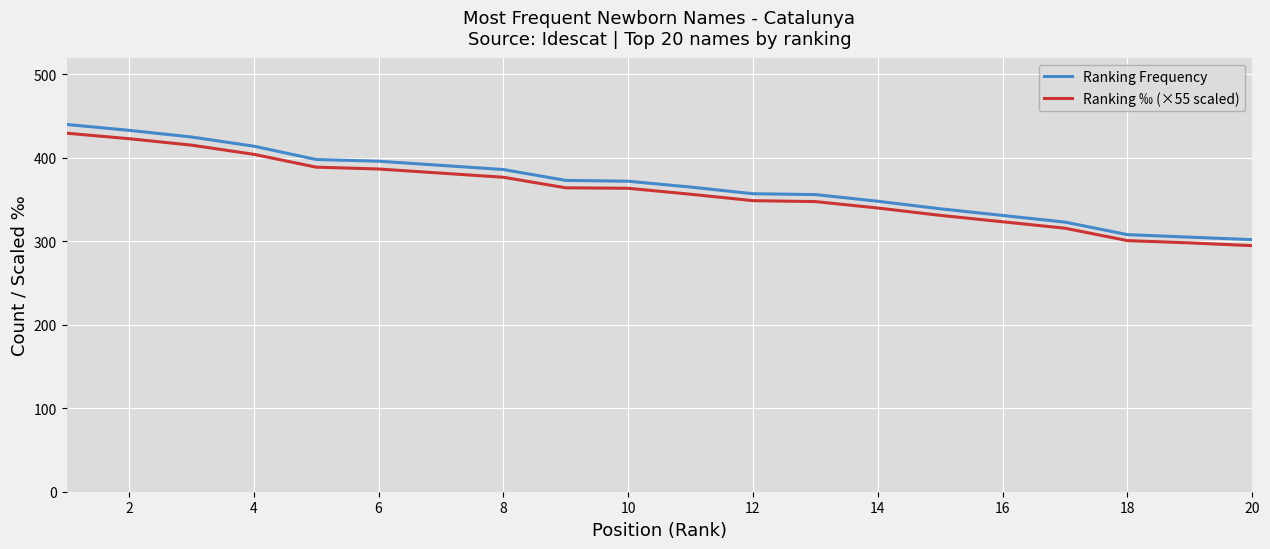

Which series has the largest range (max minus min)?

Ranking Frequency